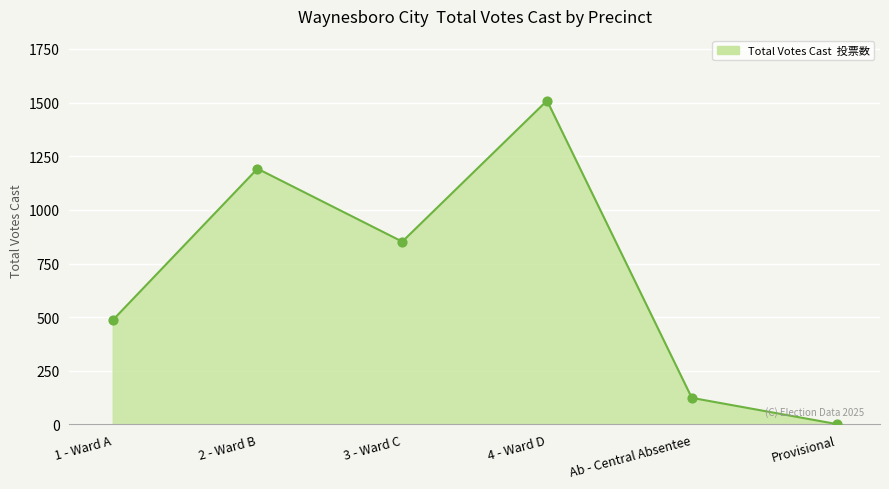

Between Provisional and 1 - Ward A, which is larger?

1 - Ward A